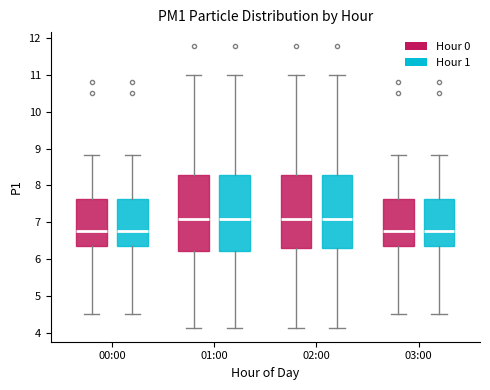

Where does the median line of the box for 00:00 (Hour 1) sit on the y-axis? The values are not printed on the chart, so give them approximately, as read against the axis.

6.8